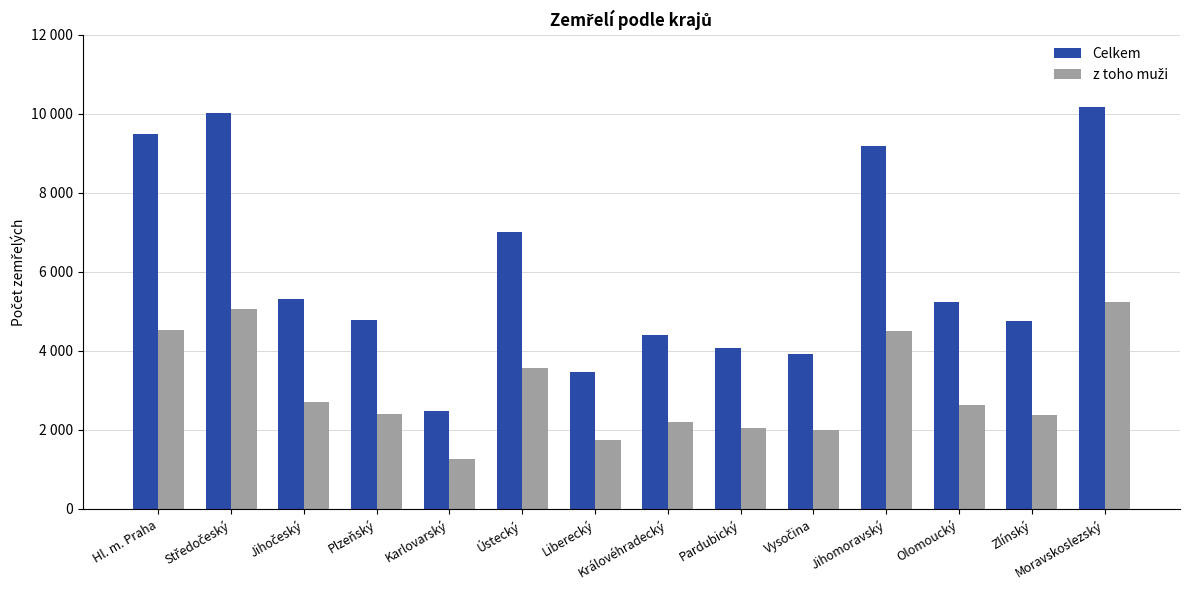

What is the greatest value displayed?

10177